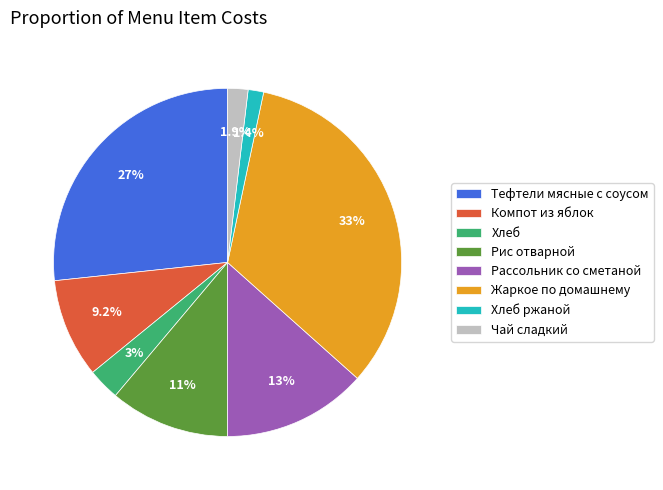

To the nearest percent, what portion does Жаркое по домашнему represent?

33%